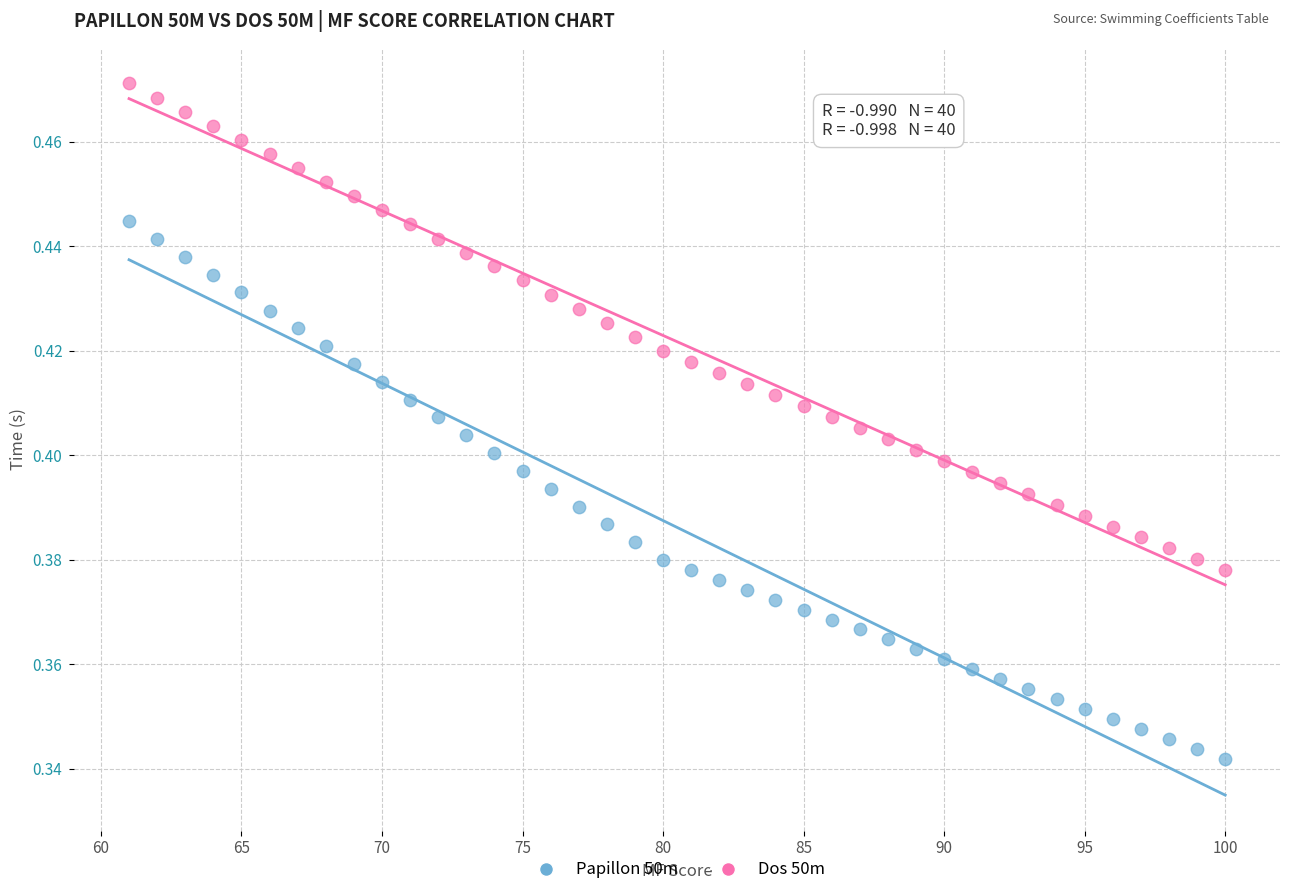

Which series reaches the minimum Y coordinate?

Papillon 50m